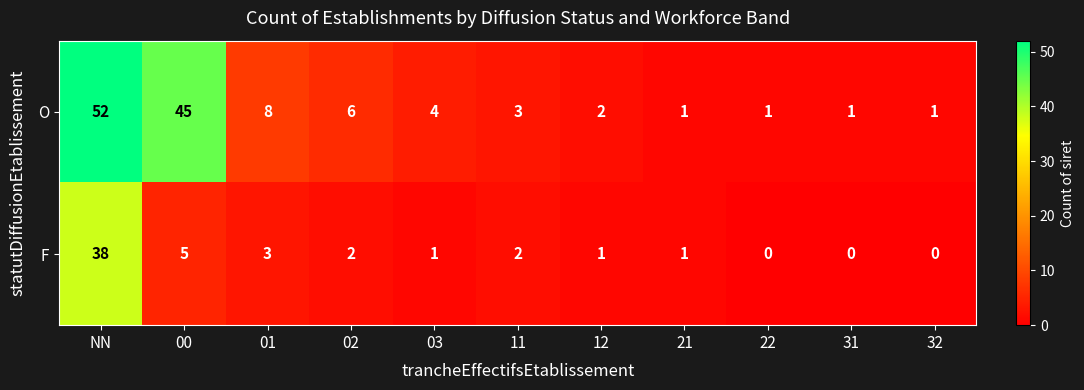

What is the average value of the O series?

11